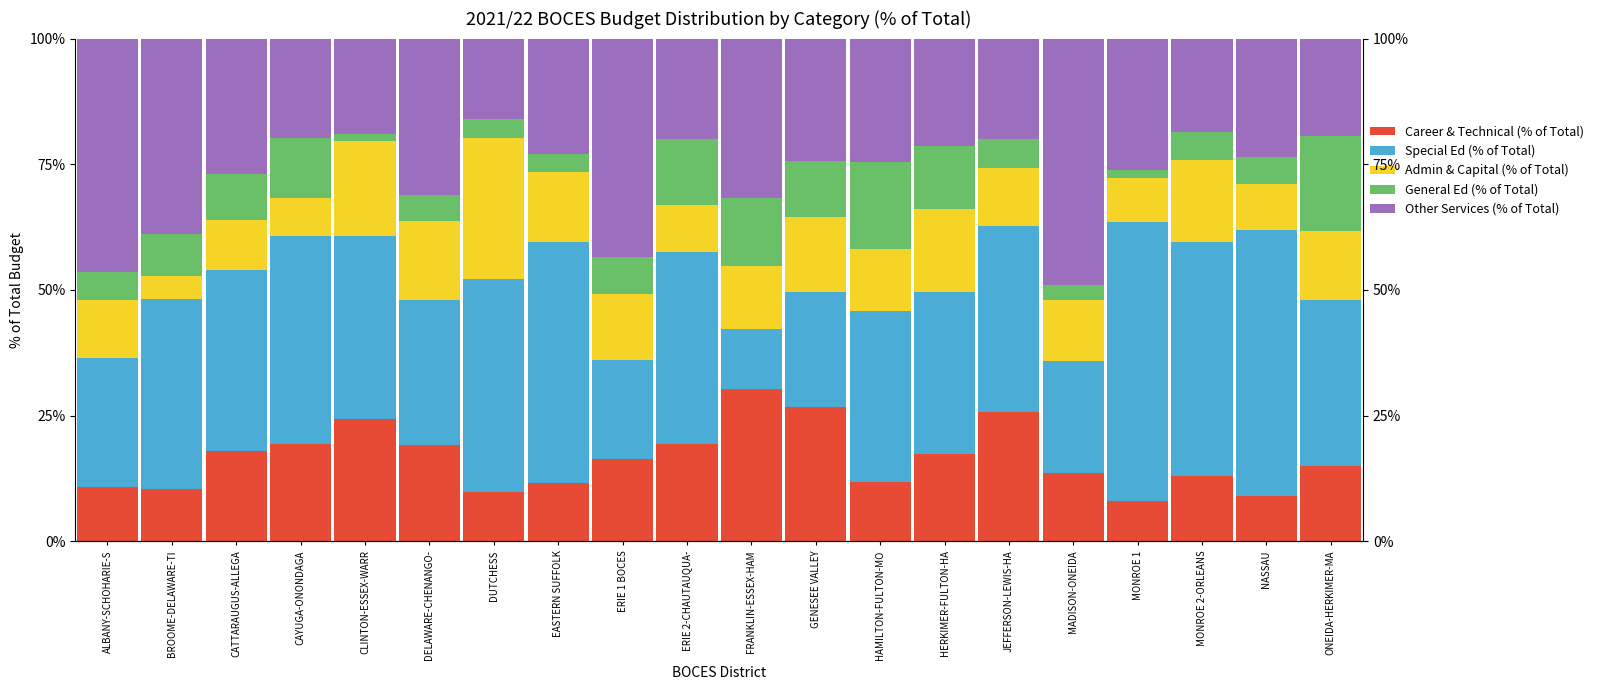

Read the General Ed (% of Total) value at HAMILTON-FULTON-MO.

0.2